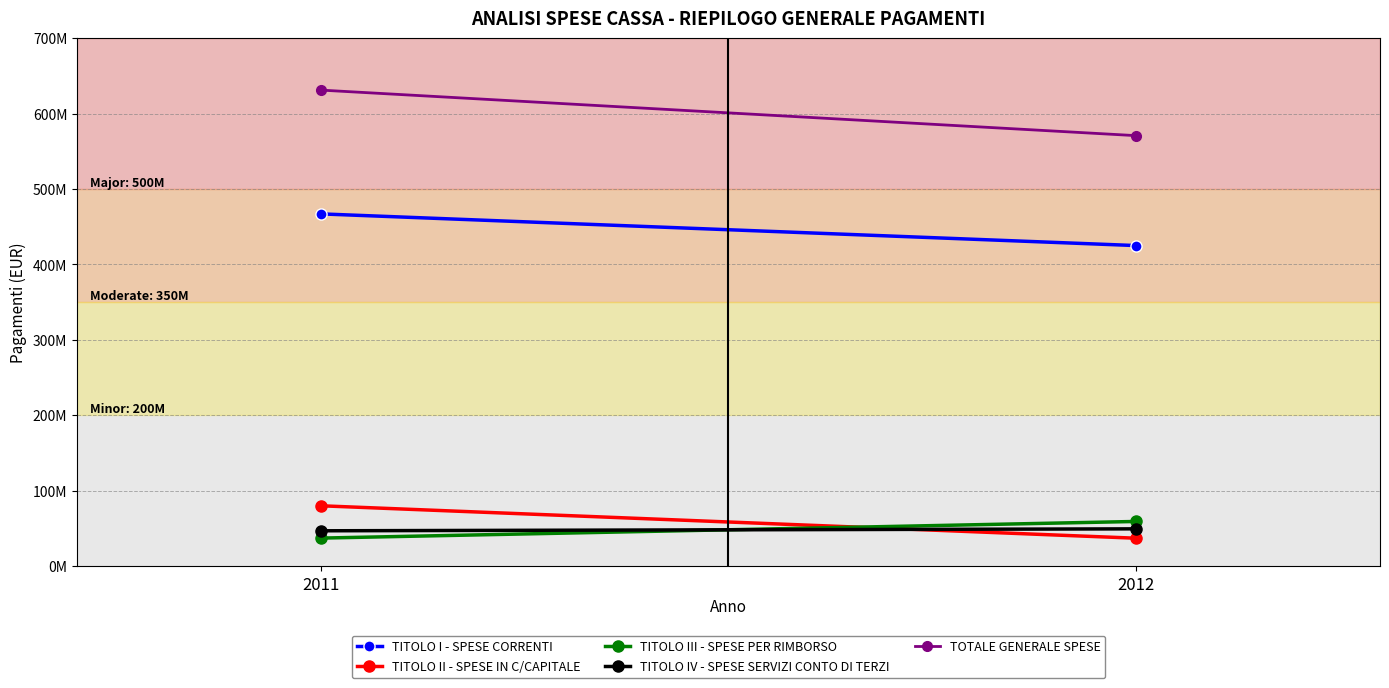

Which has a higher value, 2012 or 2011?

2011